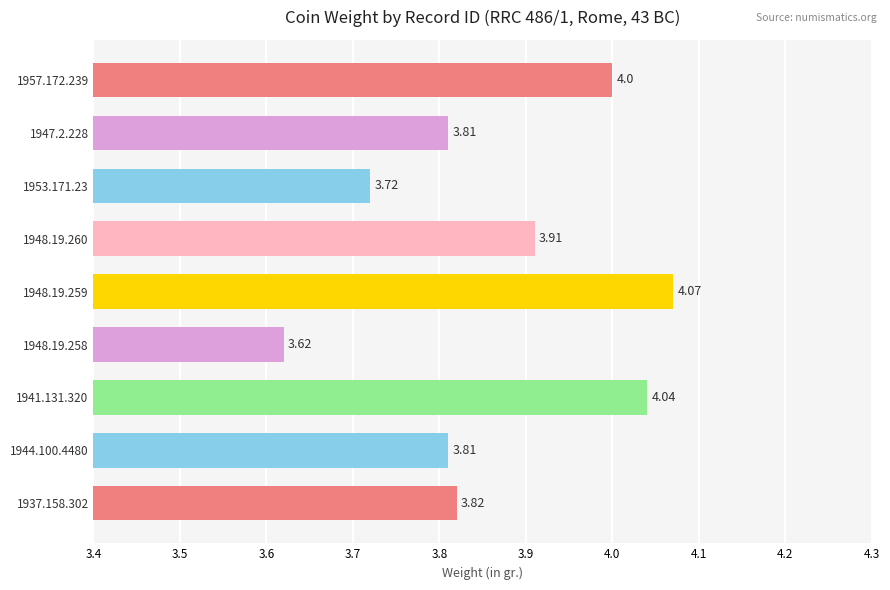

Which has a higher value, 1937.158.302 or 1941.131.320?

1941.131.320